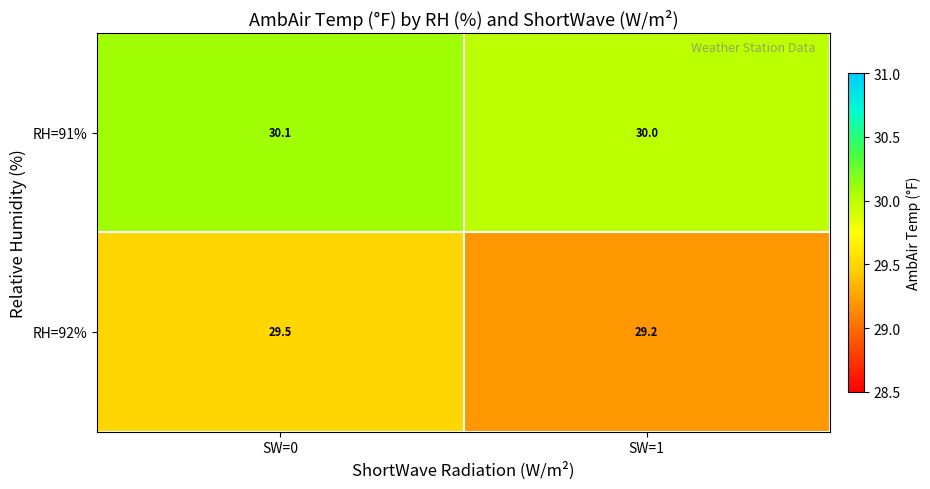

Reading left to right, what are all the values shown in this chart?

RH=91%: 30.1	30.0
RH=92%: 29.5	29.2